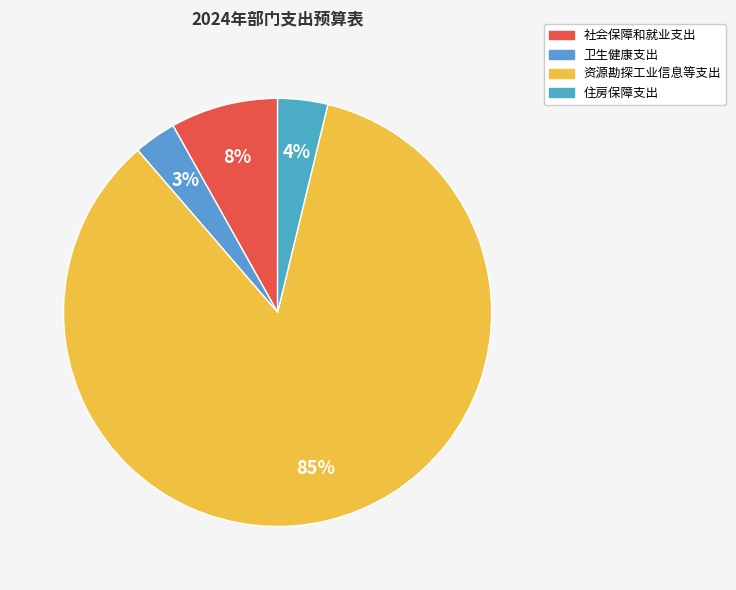

How many segments does this pie chart have?

4